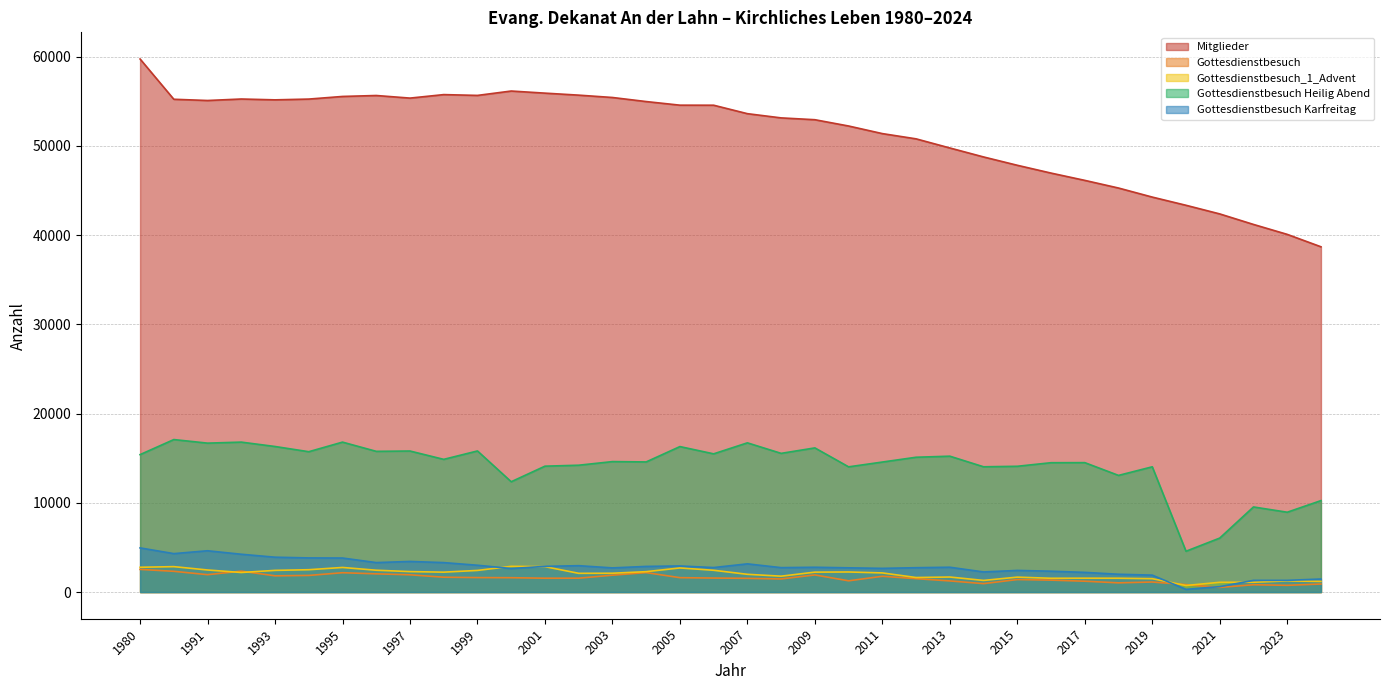

Is it true that Mitglieder equals 31006 at 2018?

False